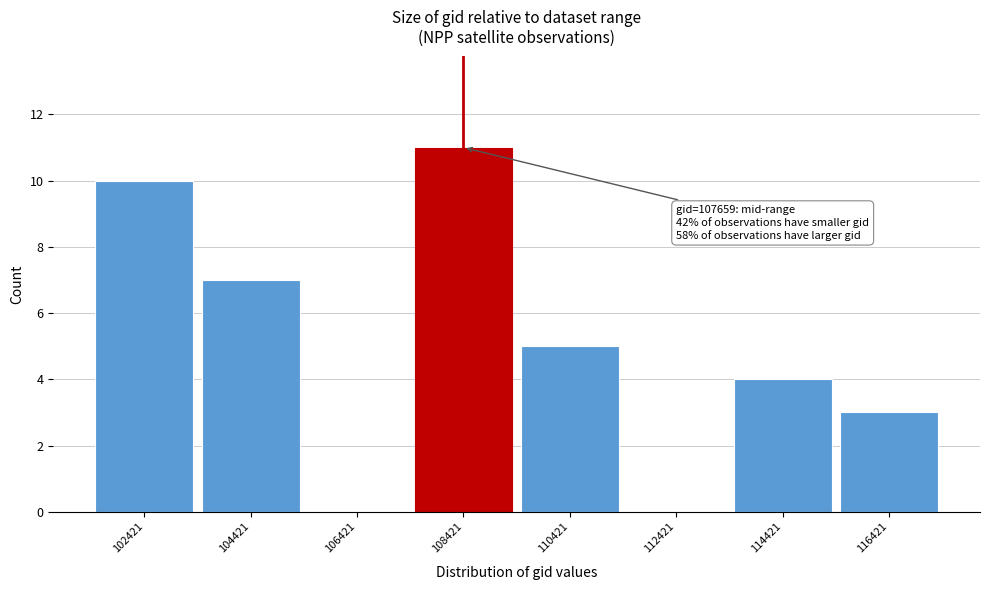

Over which range of the x-axis is the bar tallest?

107400 to 109400